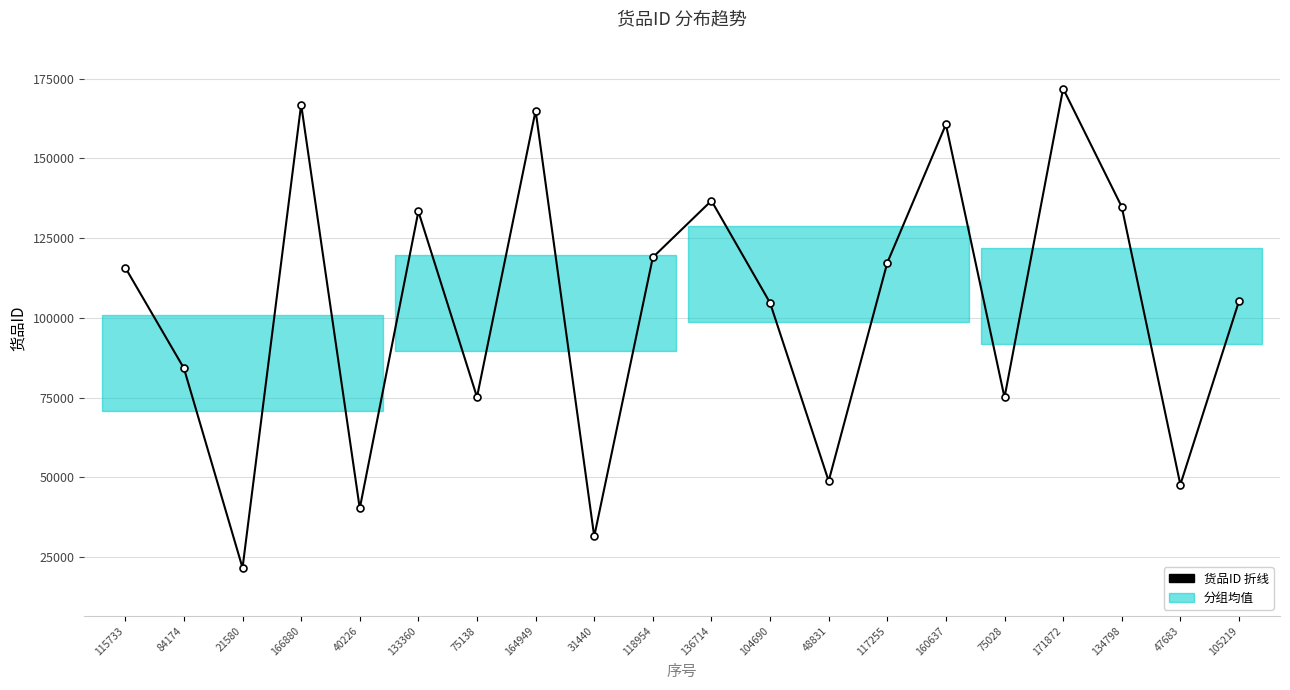

At which label is the value closest to 96726?

104690